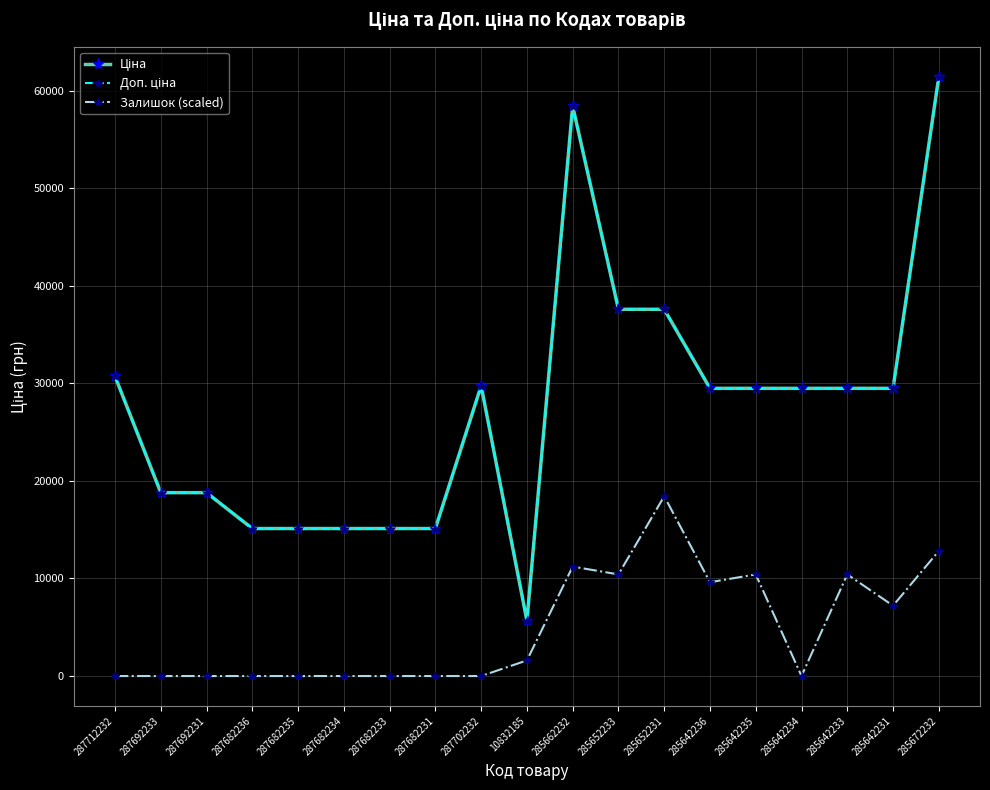

Is it true that Залишок (scaled) equals 2815.7 at 285662232?

False